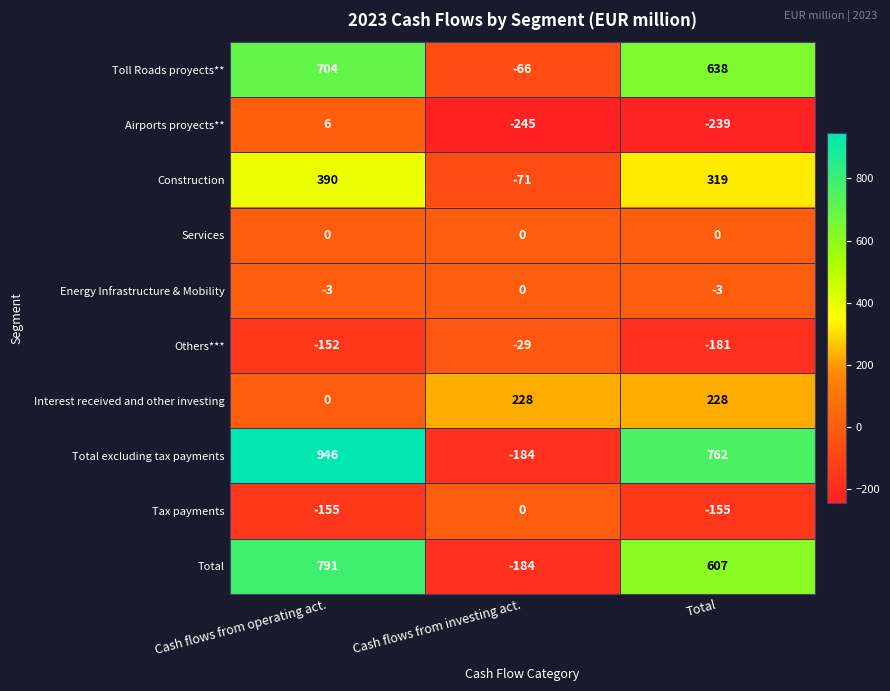

At Total, list the series in order from largest to smallest.

Total excluding tax payments, Toll Roads proyects**, Total, Construction, Interest received and other investing, Services, Energy Infrastructure & Mobility, Tax payments, Others***, Airports proyects**